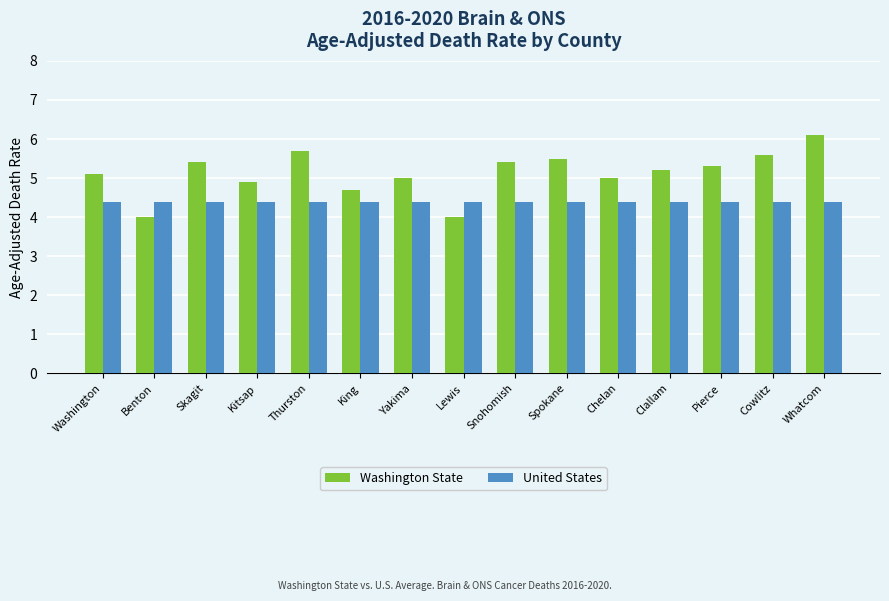

Which series has the widest spread of values?

Washington State